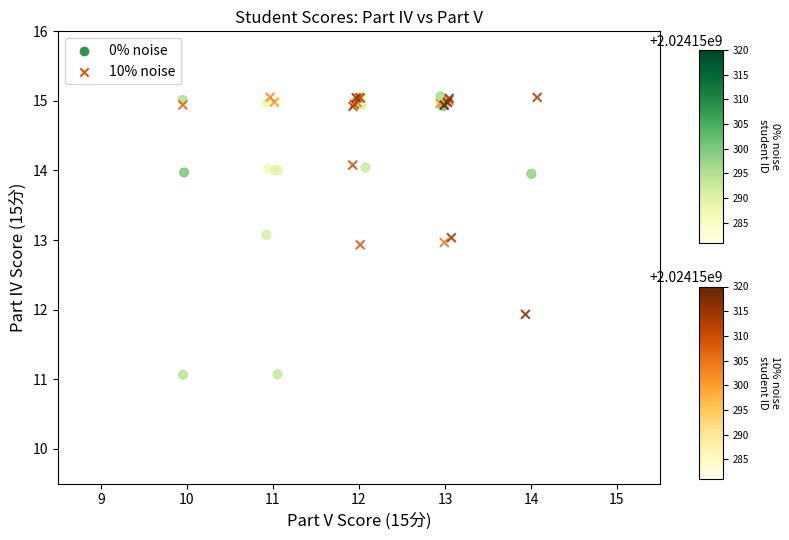

Which series contains the lowest Y value?

0% noise